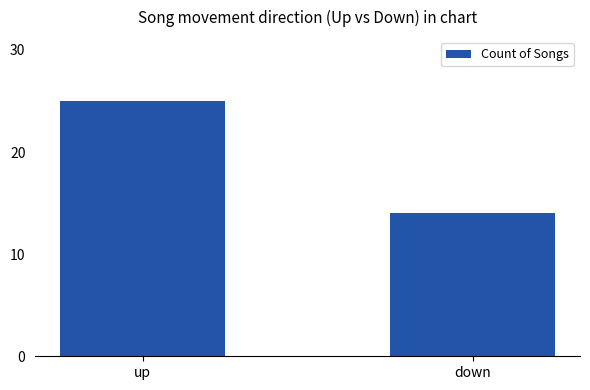

At which label is the value closest to 19?

down